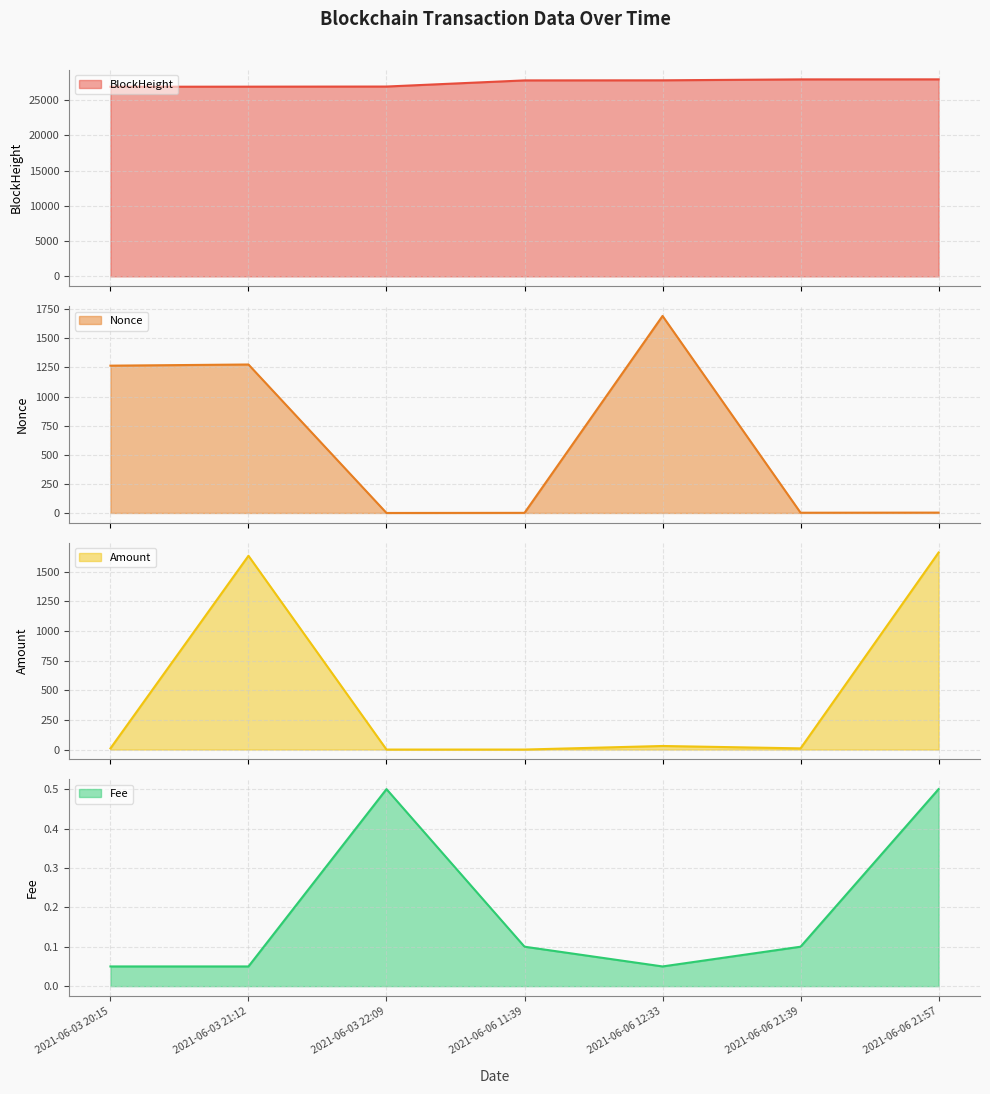

What are all the series names shown in the legend?

BlockHeight, Nonce, Amount, Fee